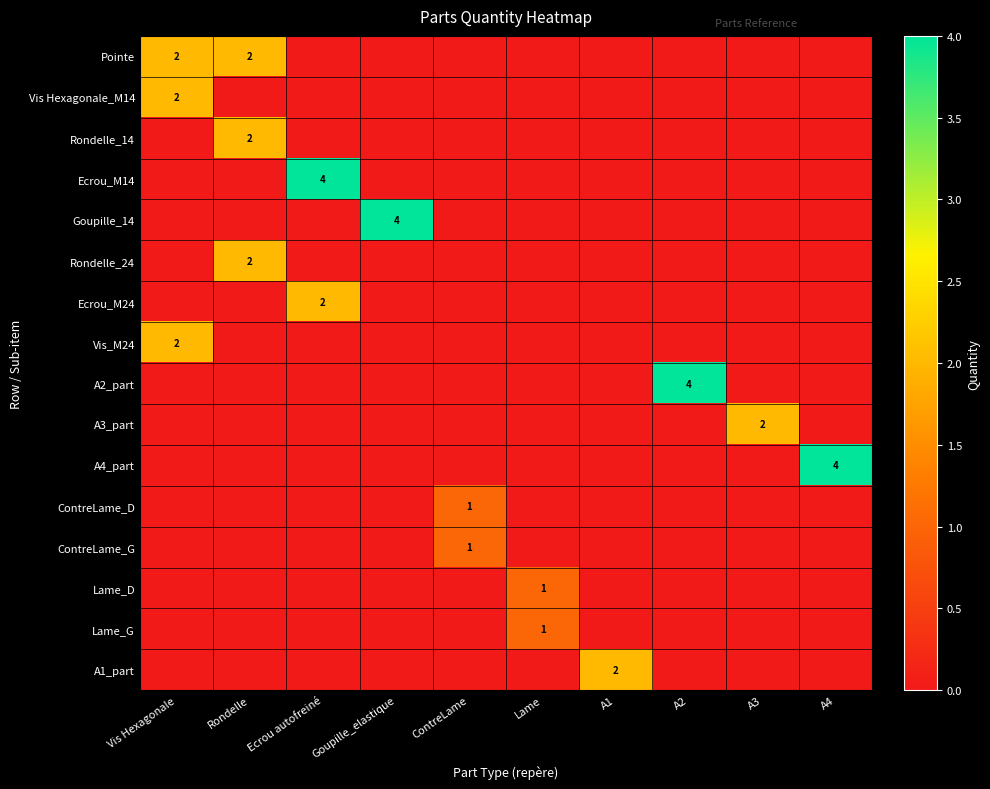

The A3_part series shows 2 at A3. True or false?

True